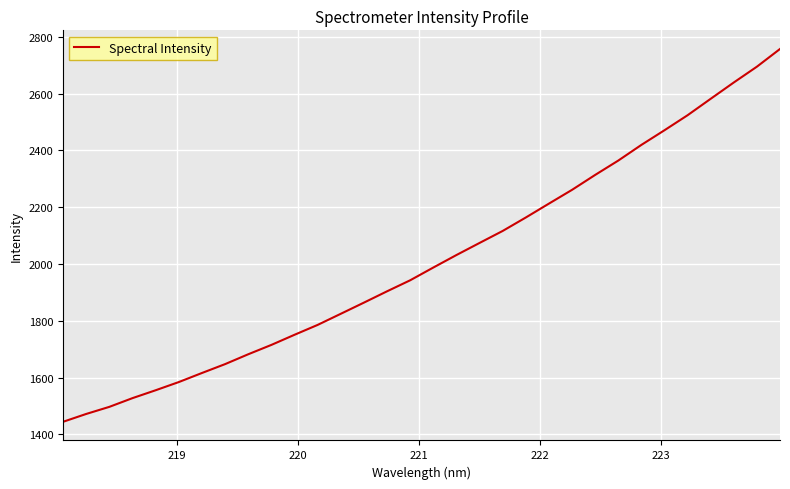

How many values exceed 1987?

16